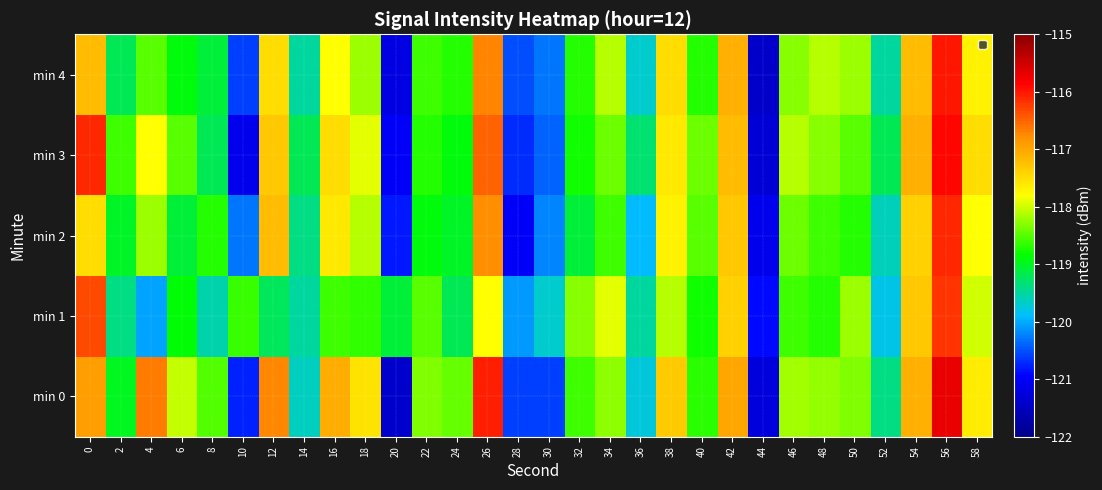

Between 10 and 42, which series saw the biggest shift?

min 3